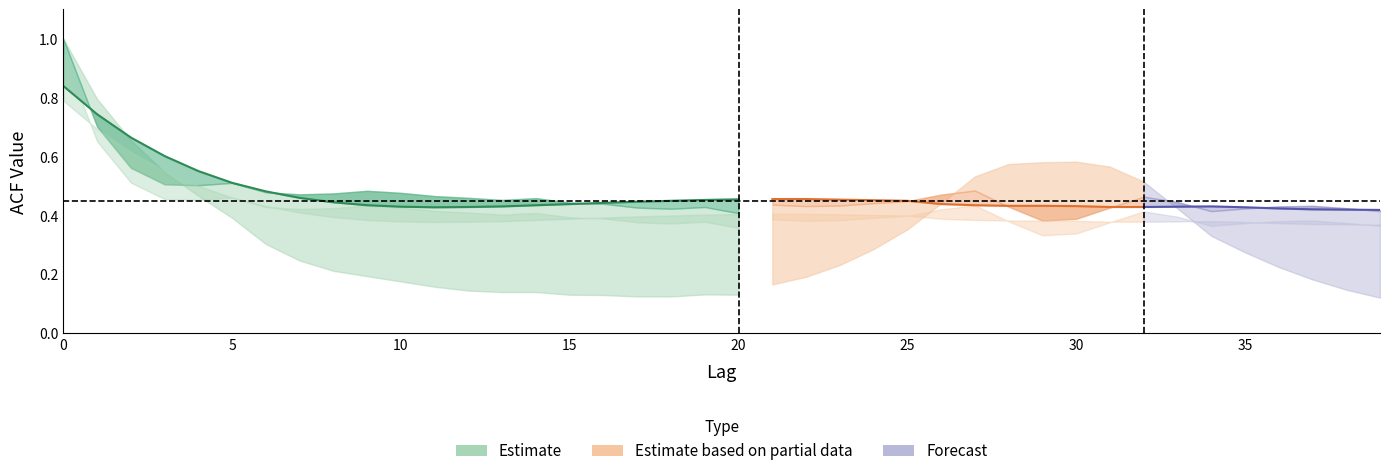

How many interior local valleys does the acf_shown series have?

8